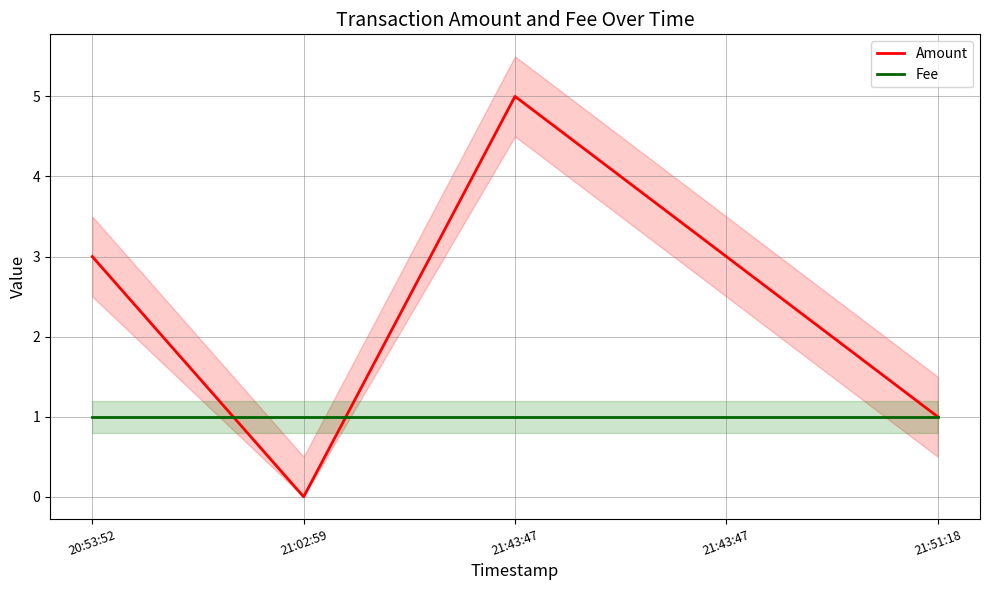

How many lines are shown in the chart?

2